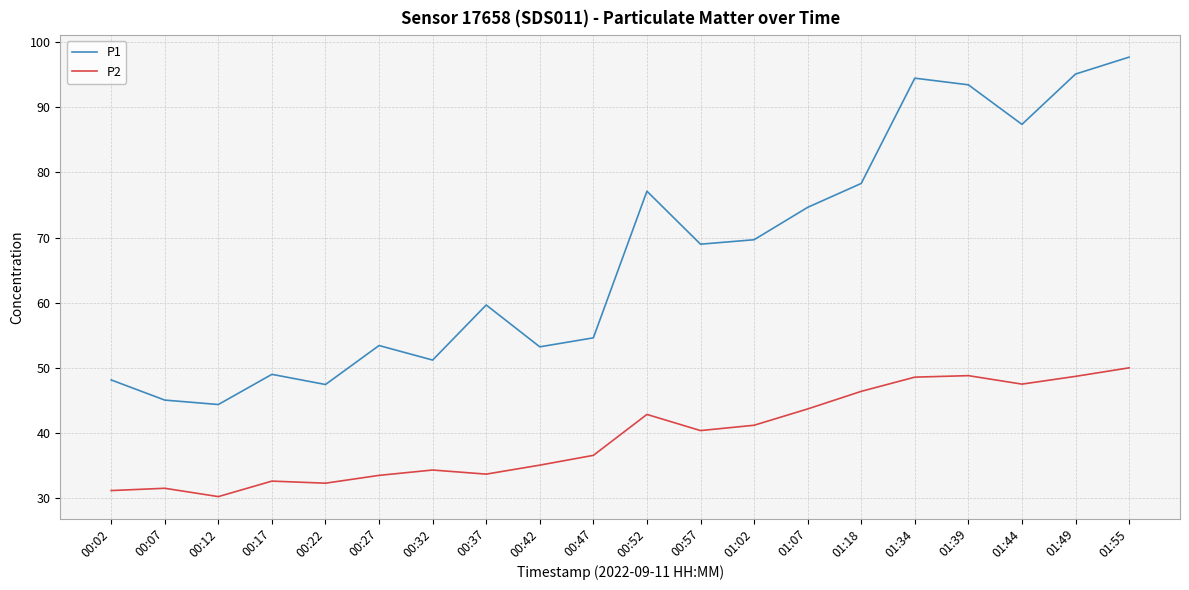

True or false: P2 and P1 cross at least once.

False